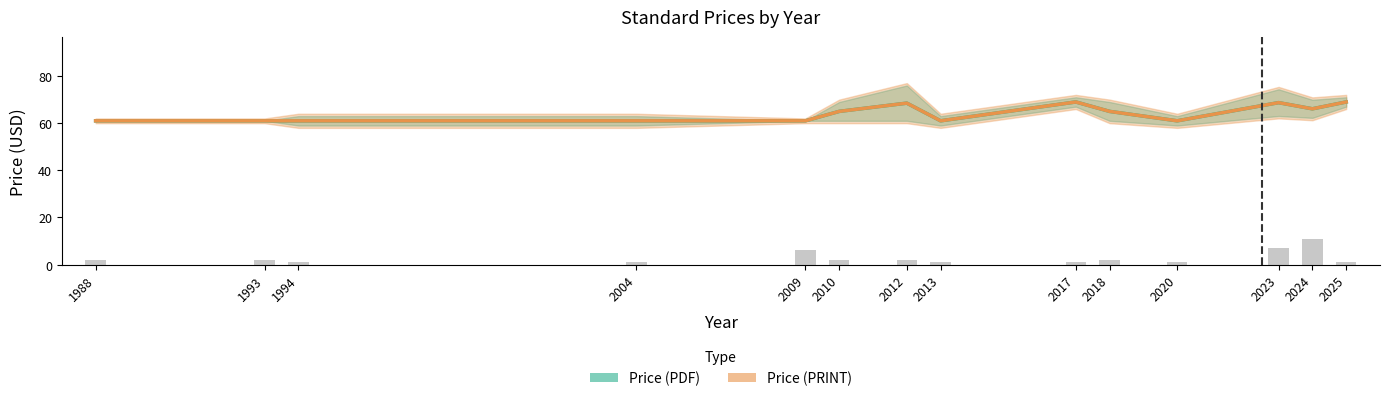

At which label does Price (PRINT) reach its minimum?

1988